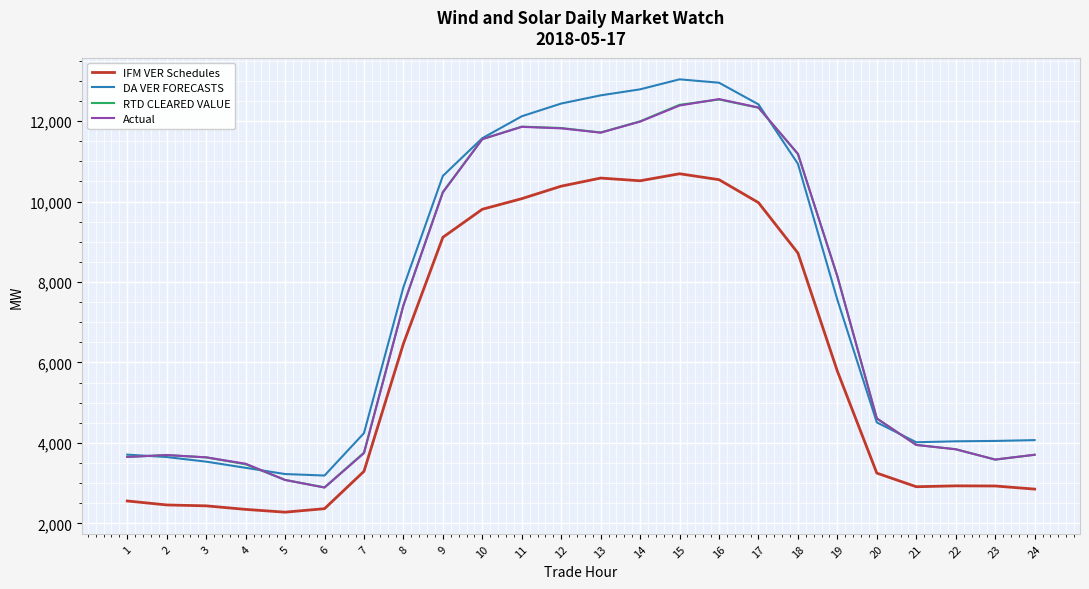

True or false: IFM VER Schedules and DA VER FORECASTS intersect in this chart.

False